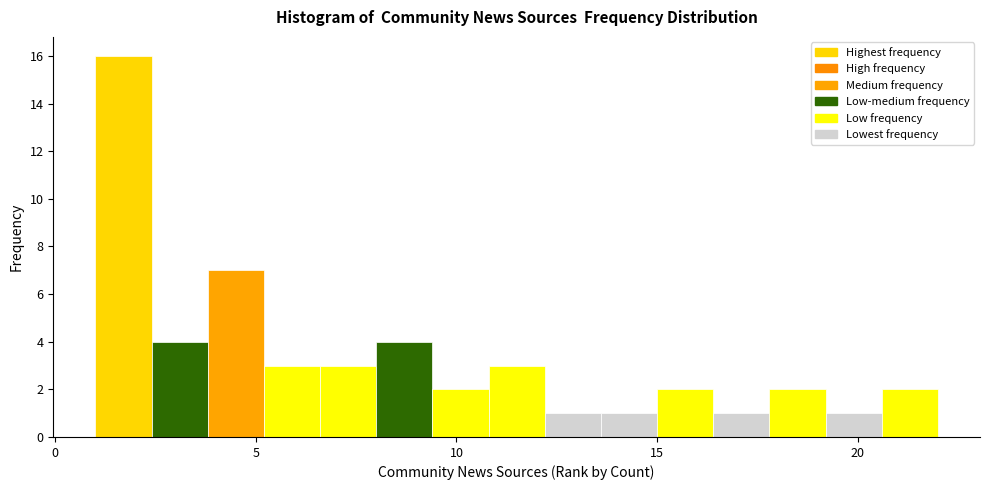

Around what value on the x-axis is the tallest bar? Give the approximate position of its centre, as read against the axis.

1.5